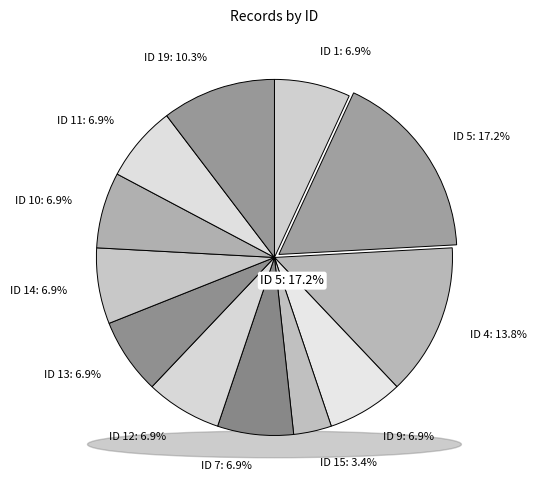

To the nearest percent, what percentage of the pie is ID 15?

3%